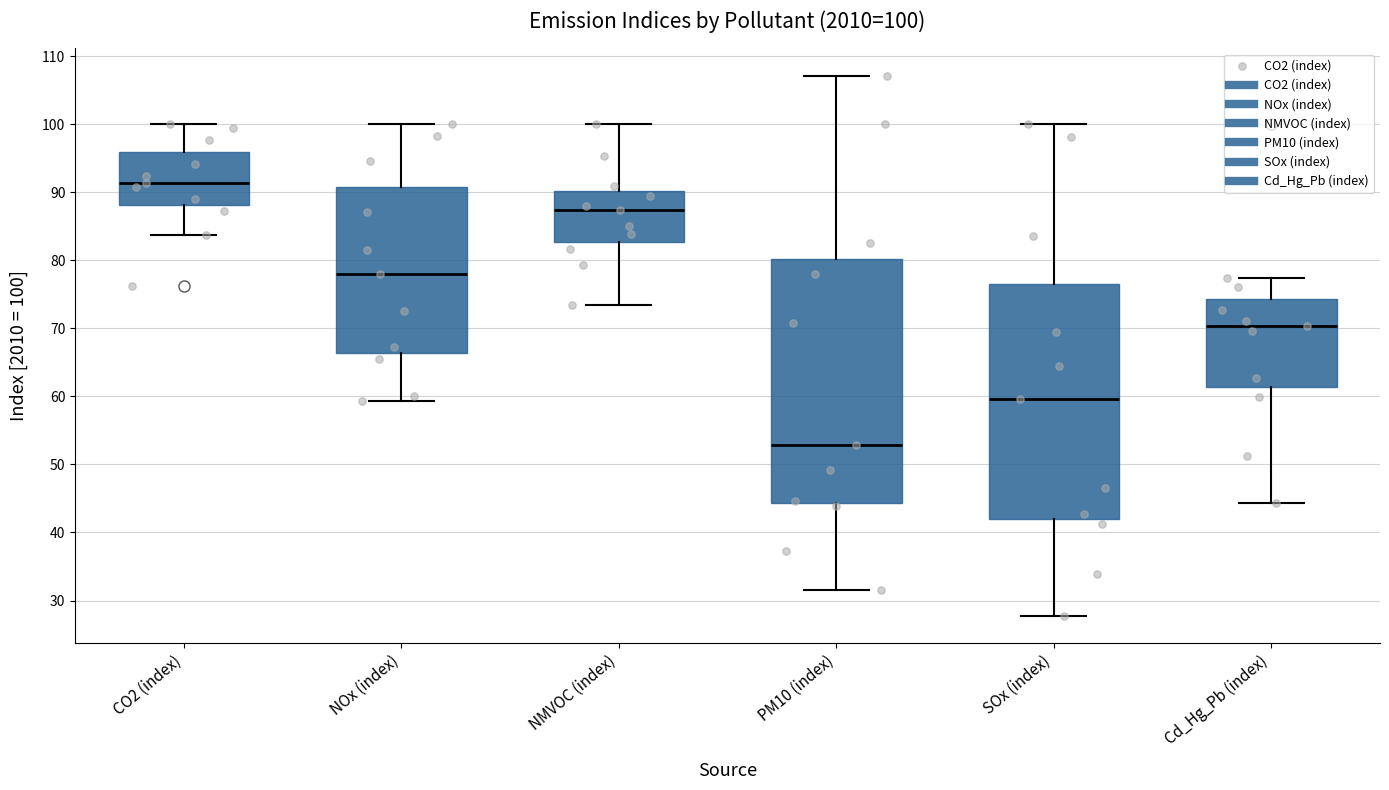

Which box is the tallest, from its lower edge to its upper edge?

PM10 (index)